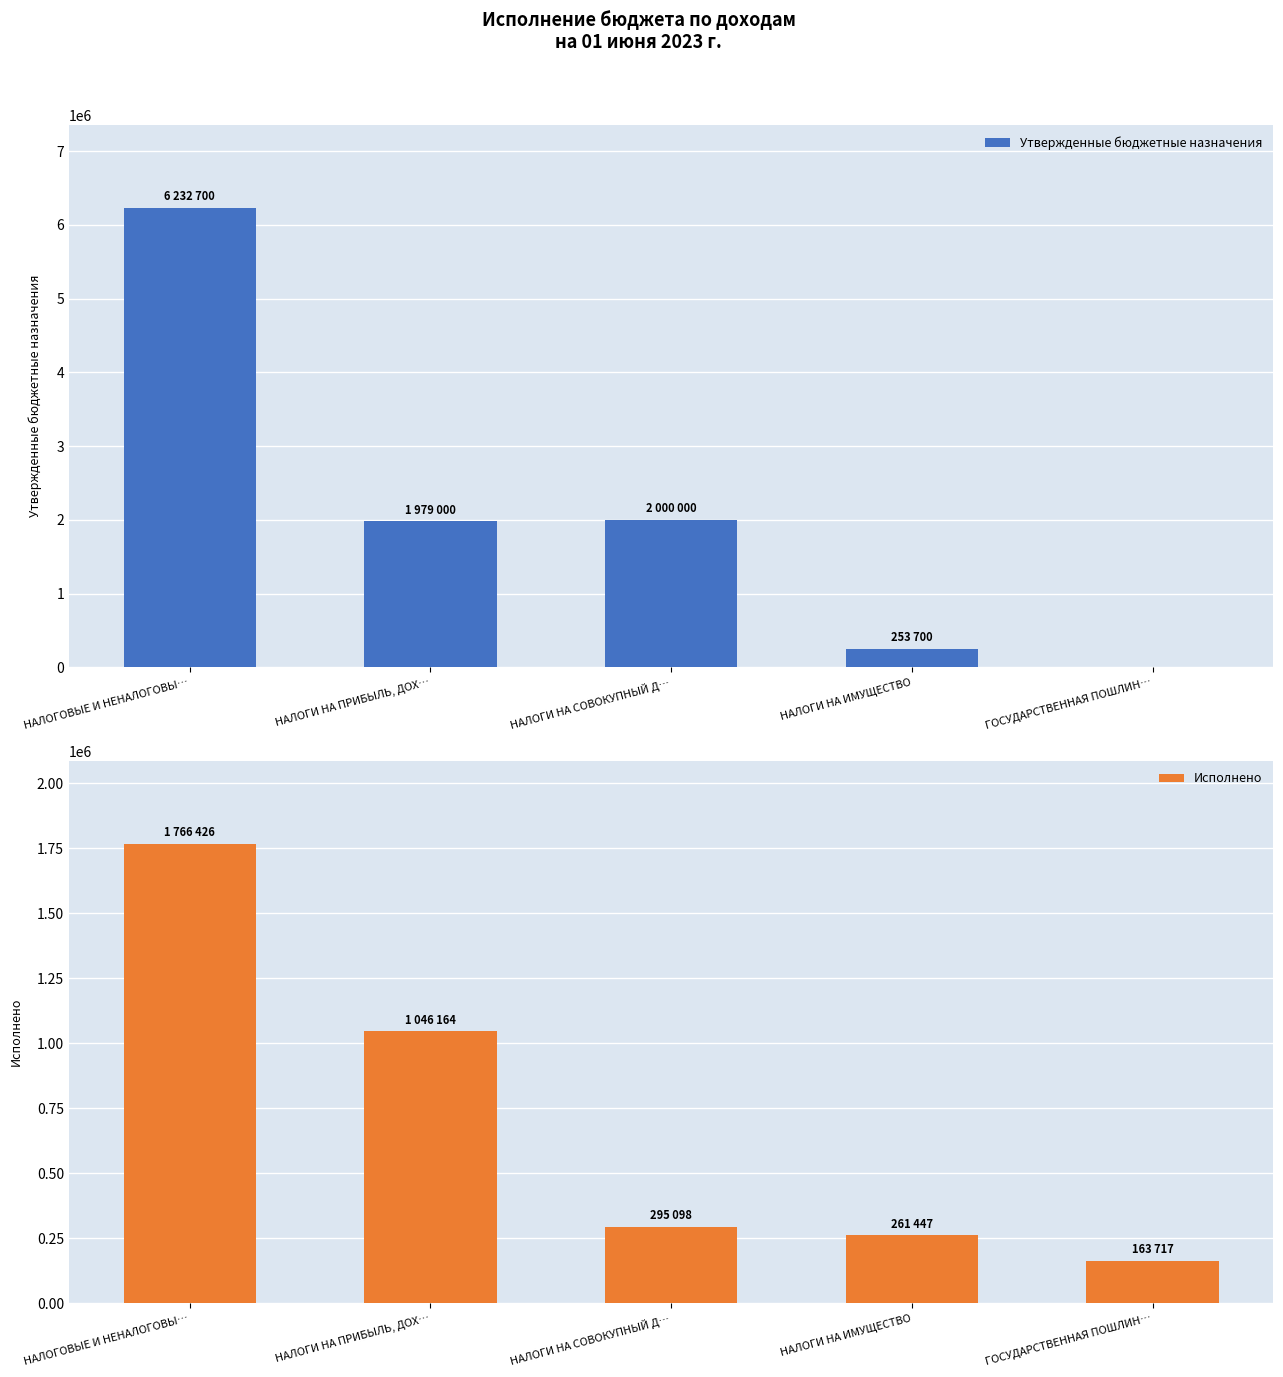

The value of Исполнено at НАЛОГИ НА СОВОКУПНЫЙ Д… is 295098.2. True or false?

True